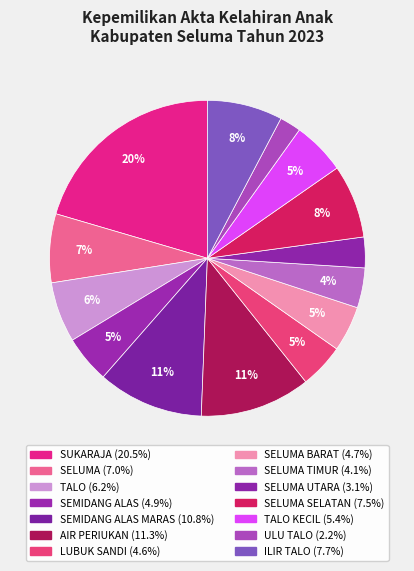

How many segments does this pie chart have?

14